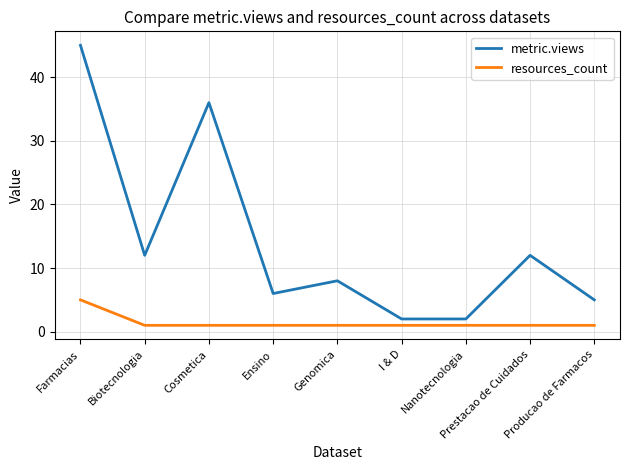

Between Biotecnologia and Ensino, which series saw the biggest shift?

metric.views